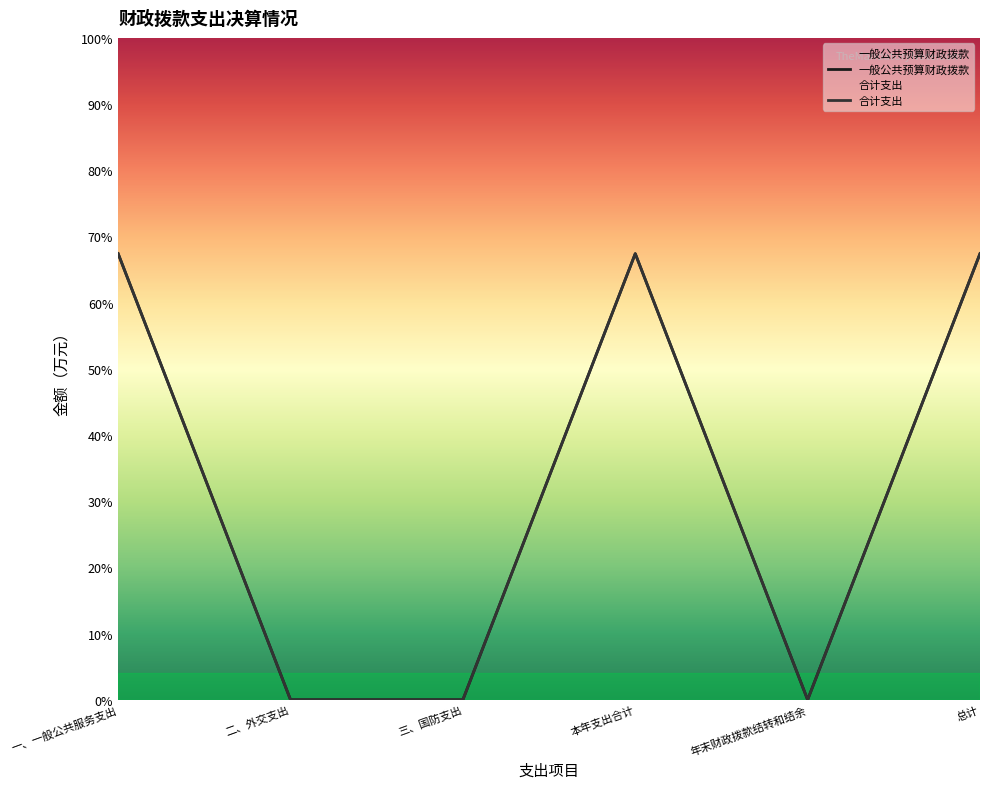

List the series in order of their peak value, highest first.

一般公共预算财政拨款, 合计支出